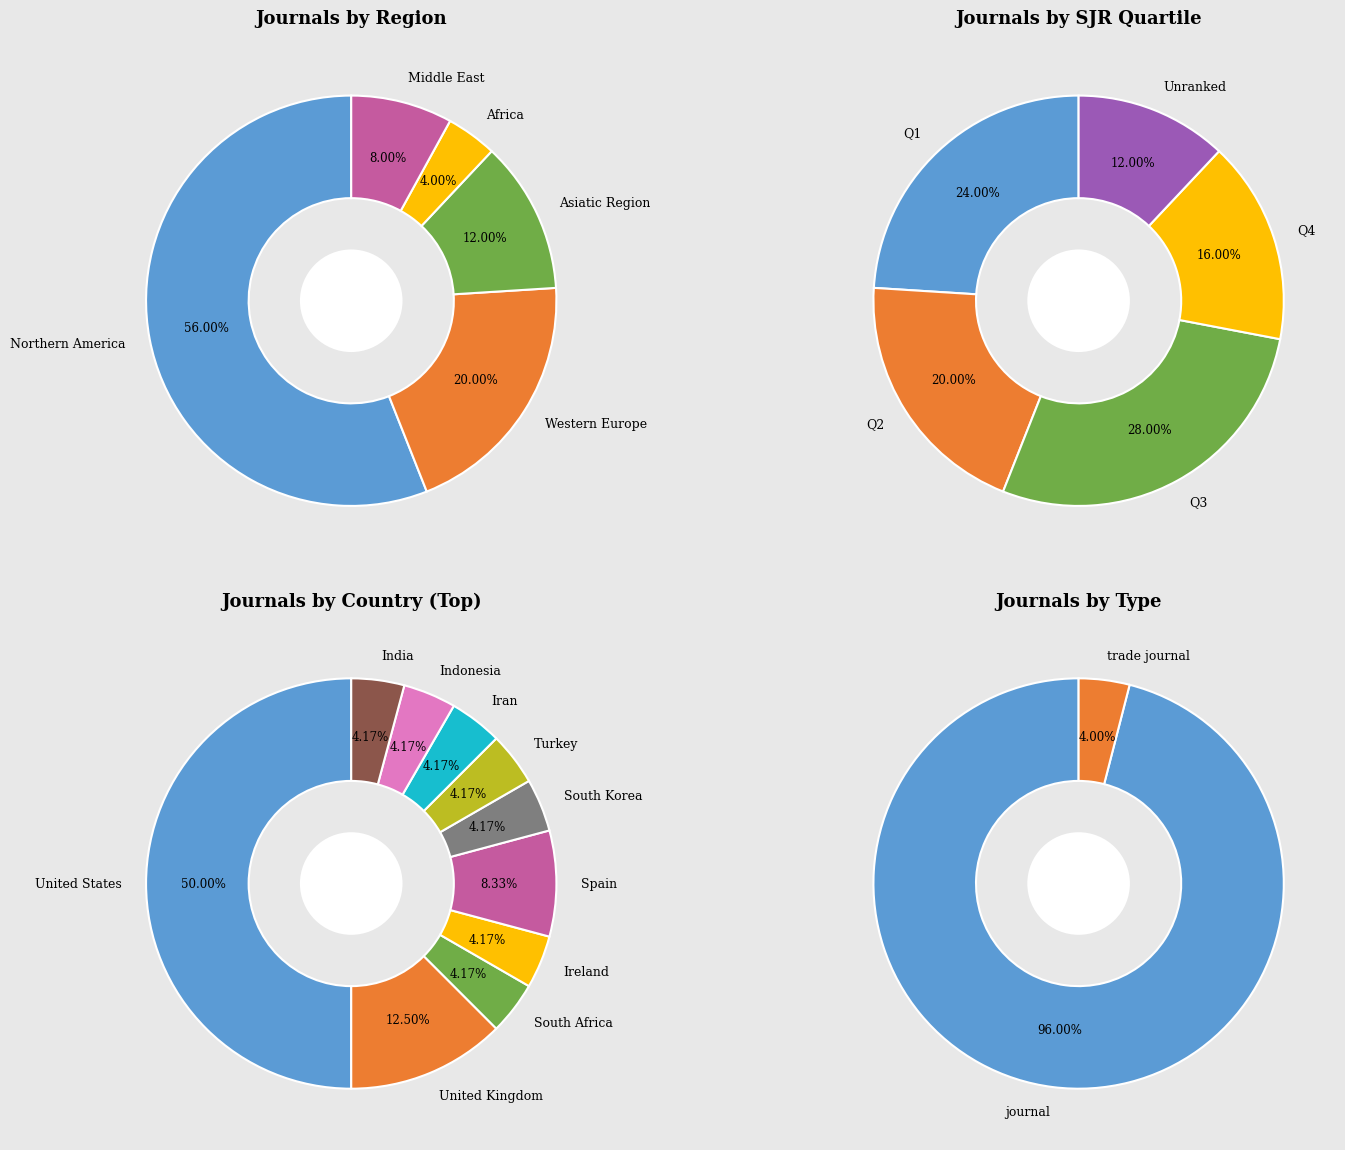

To the nearest percent, what portion does Asiatic Region represent?

12%